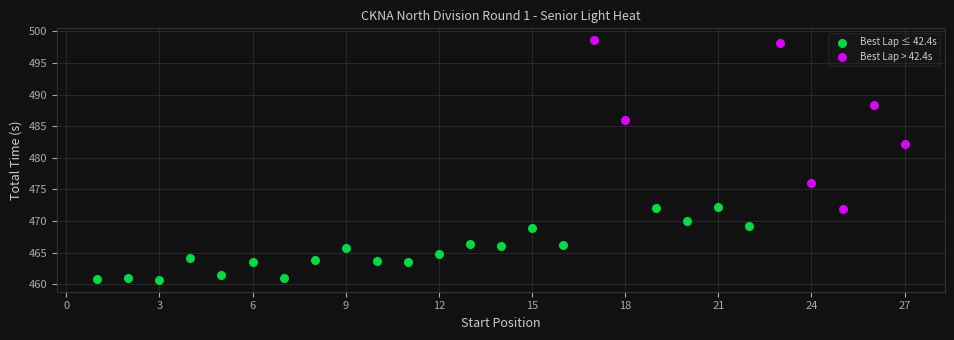

Which series contains the highest Y value?

Best Lap > 42.4s